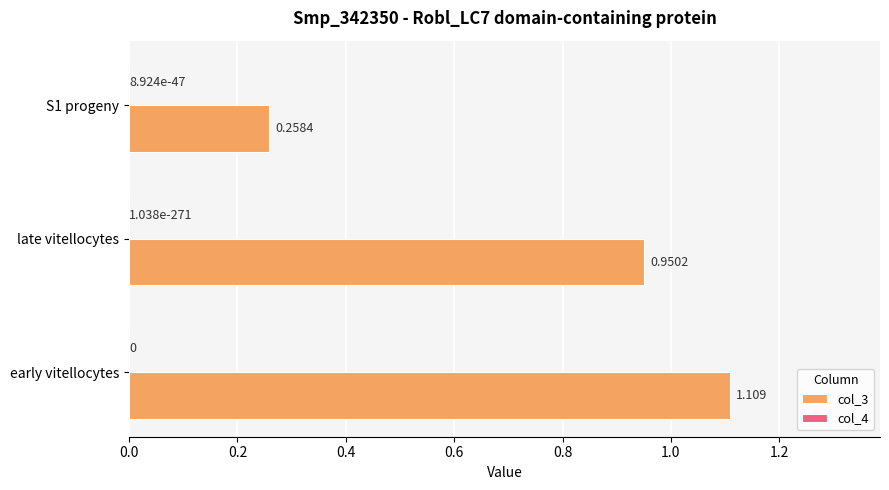

At which category is the sum across all series the highest?

early vitellocytes